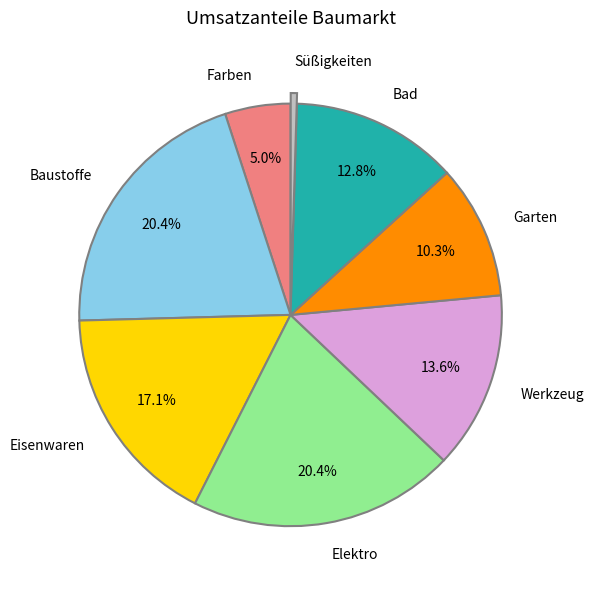

What is the smallest slice in the pie chart?

Süßigkeiten